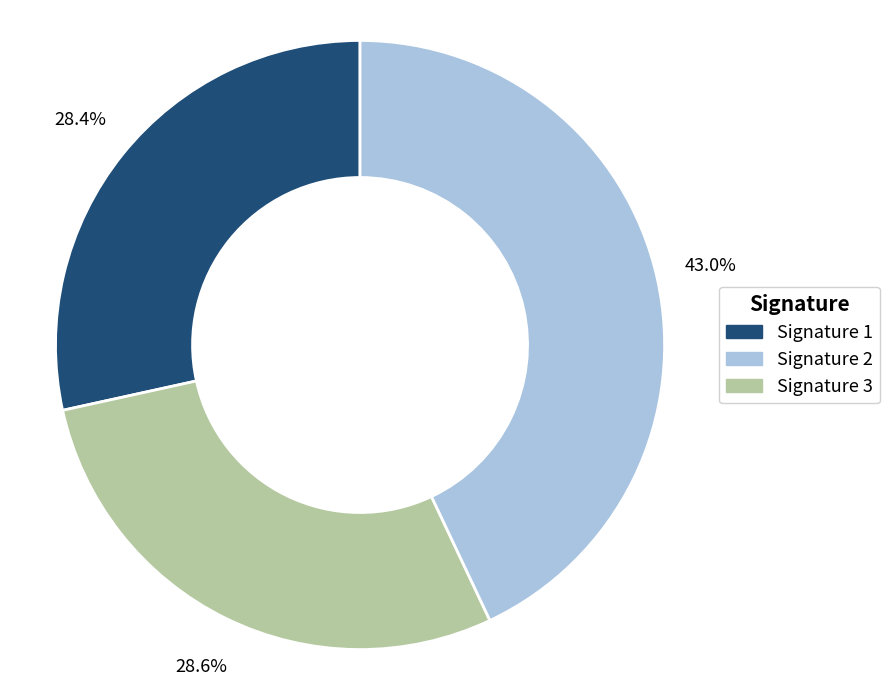

Does any single category account for the majority?

No